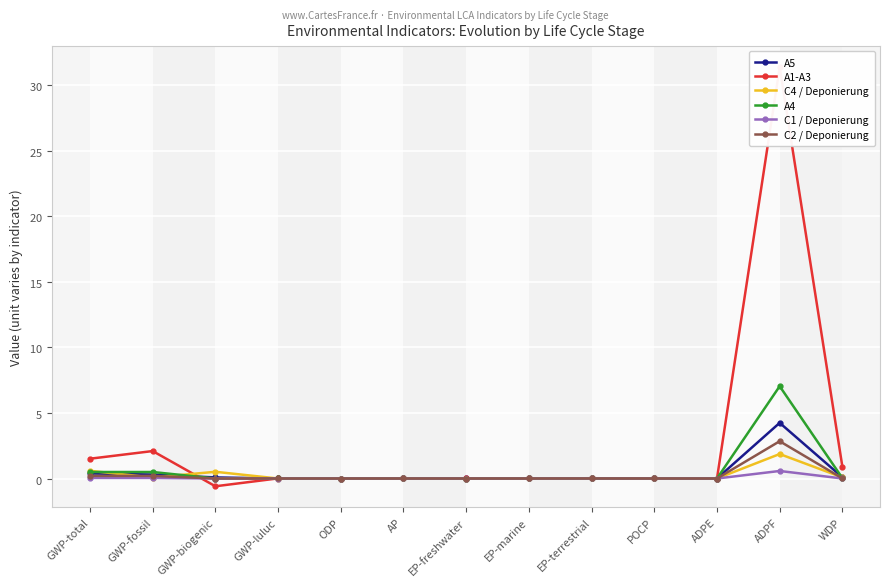

Reading left to right, list all the values displayed in this chart.

A5: 0.4	0.3	0.1	0.0	0.0	0.0	0.0	0.0	0.0	0.0	0.0	4.2	0.1
A1-A3: 1.5	2.1	-0.6	0.0	0.0	0.0	0.0	0.0	0.0	0.0	0.0	31.4	0.9
C4 / Deponierung: 0.6	0.1	0.5	0.0	0.0	0.0	0.0	0.0	0.0	0.0	0.0	1.9	0.1
A4: 0.5	0.5	0.0	0.0	0.0	0.0	0.0	0.0	0.0	0.0	0.0	7.0	0.0
C1 / Deponierung: 0.0	0.0	0.0	0.0	0.0	0.0	0.0	0.0	0.0	0.0	0.0	0.6	0.0
C2 / Deponierung: 0.2	0.2	0.0	0.0	0.0	0.0	0.0	0.0	0.0	0.0	0.0	2.8	0.0